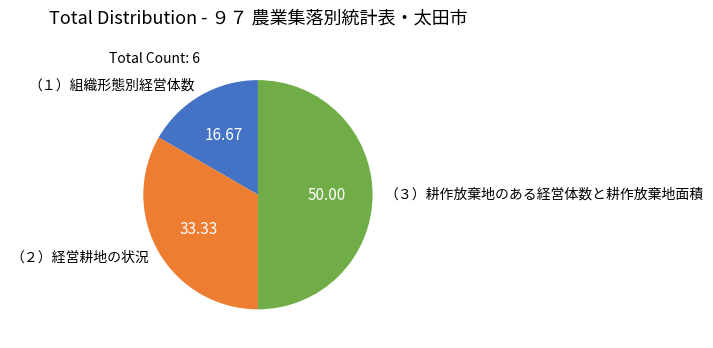

Does （２）経営耕地の状況 account for over 50% of the chart?

No